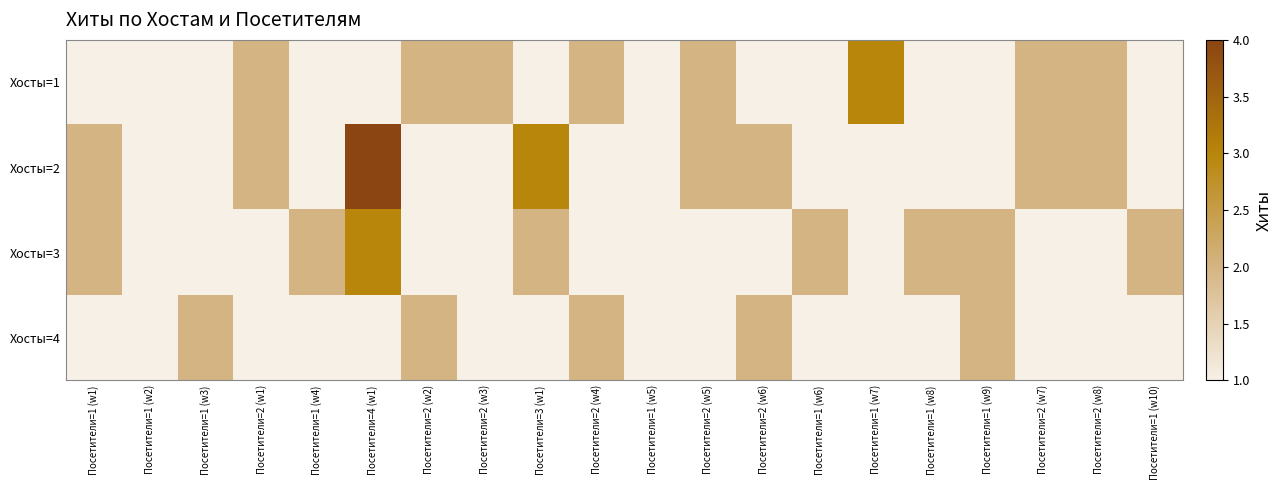

Rank the series at Посетители=1 (w6) from highest to lowest value.

Хосты=3, Хосты=1, Хосты=2, Хосты=4